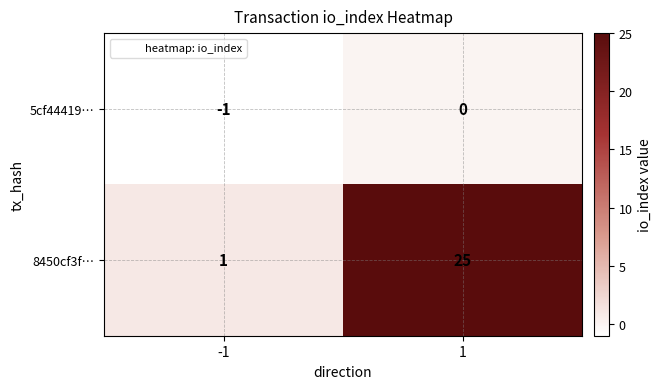

Reading left to right, list all the values displayed in this chart.

5cf44419…: -1	0
8450cf3f…: 1	25